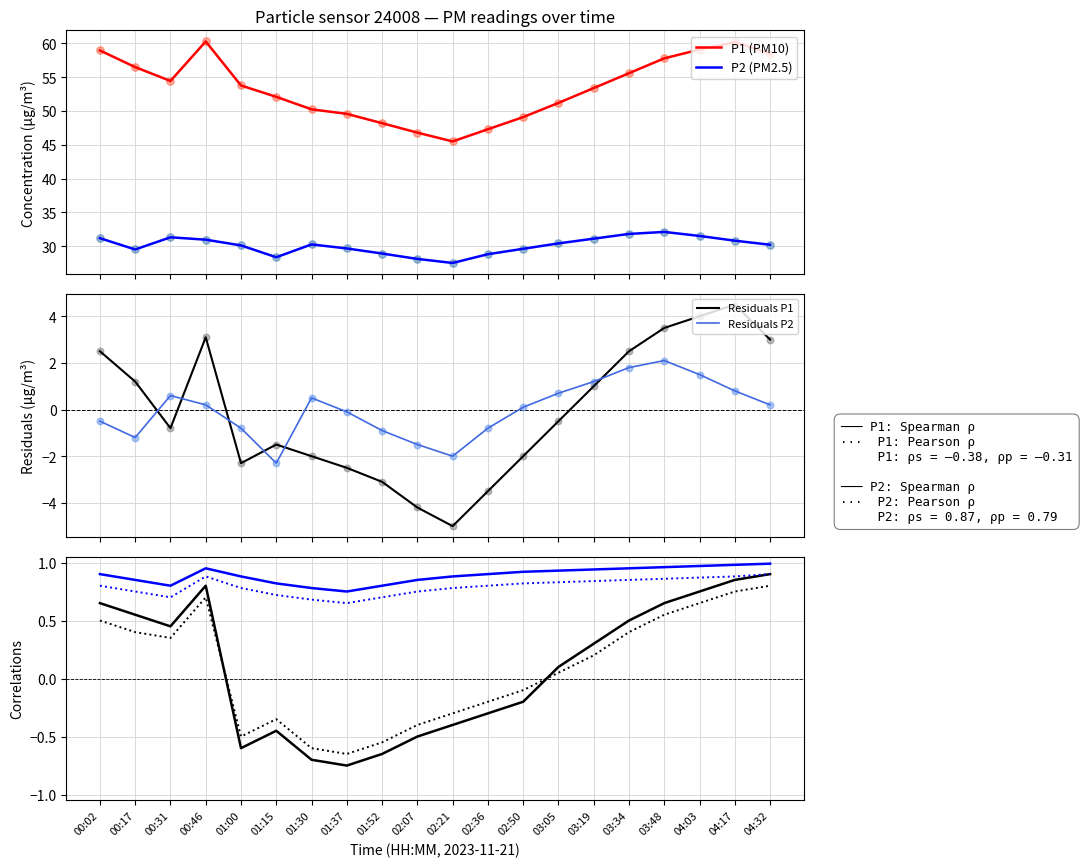

Is the value of P1 at 00:31 greater than the value of P2 at 03:48?

Yes